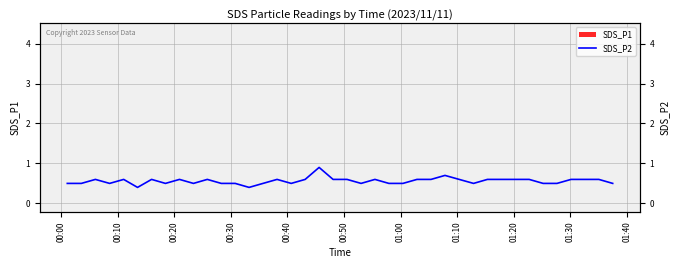

What is the average value?

0.6